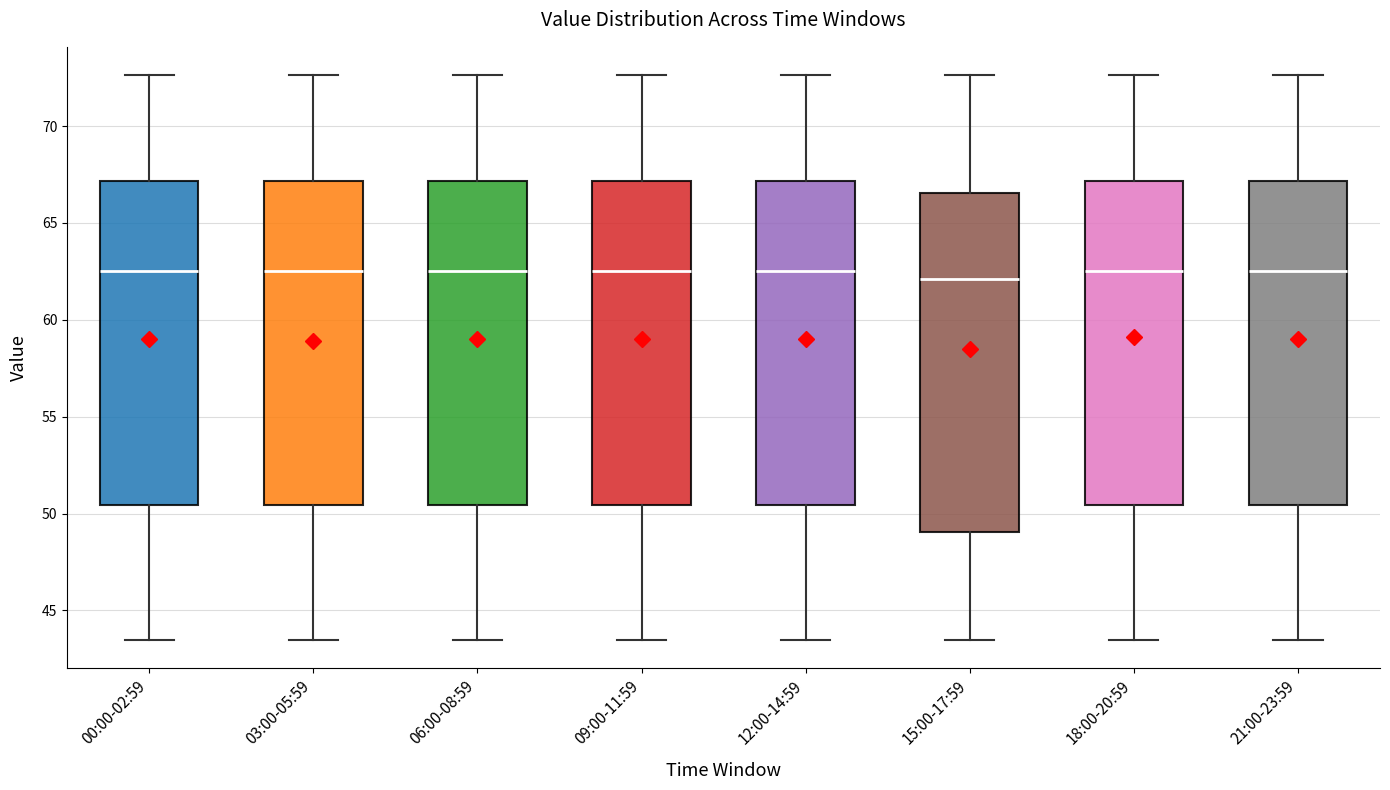

Comparing the boxes themselves (not the whiskers), which one is the tallest?

15:00-17:59